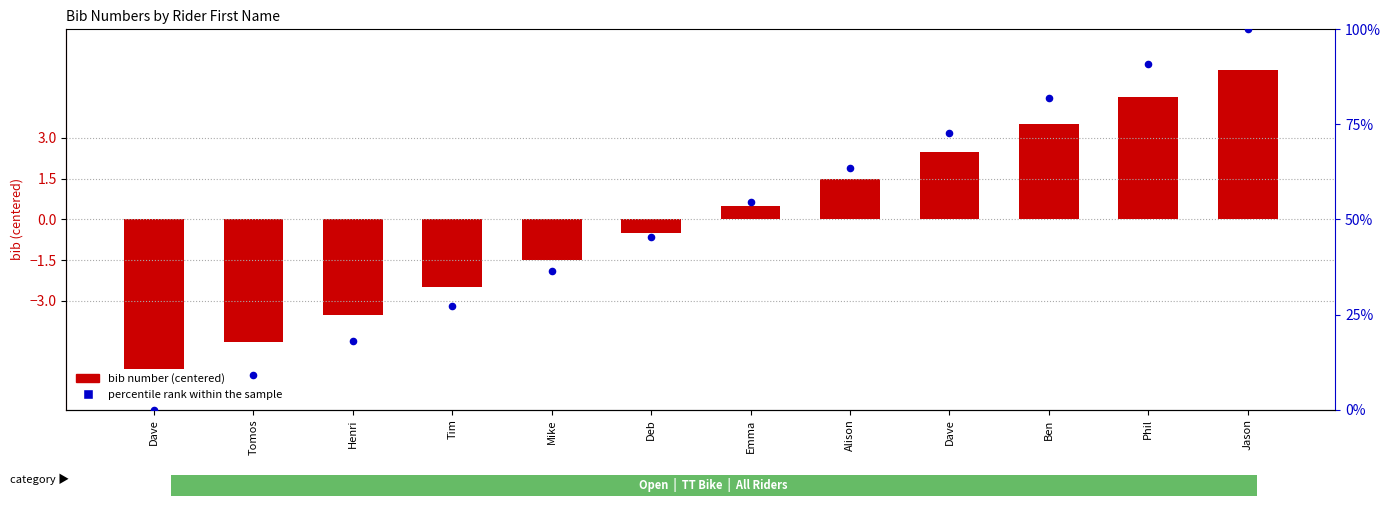

Which series has the widest spread of Y values?

percentile rank within the sample